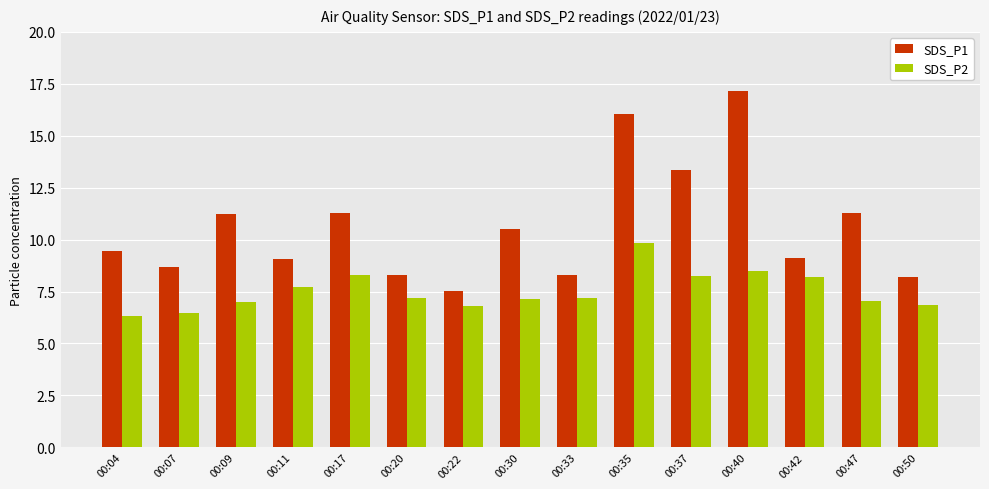

True or false: SDS_P2 has a value of 7.1 at 00:30.

True